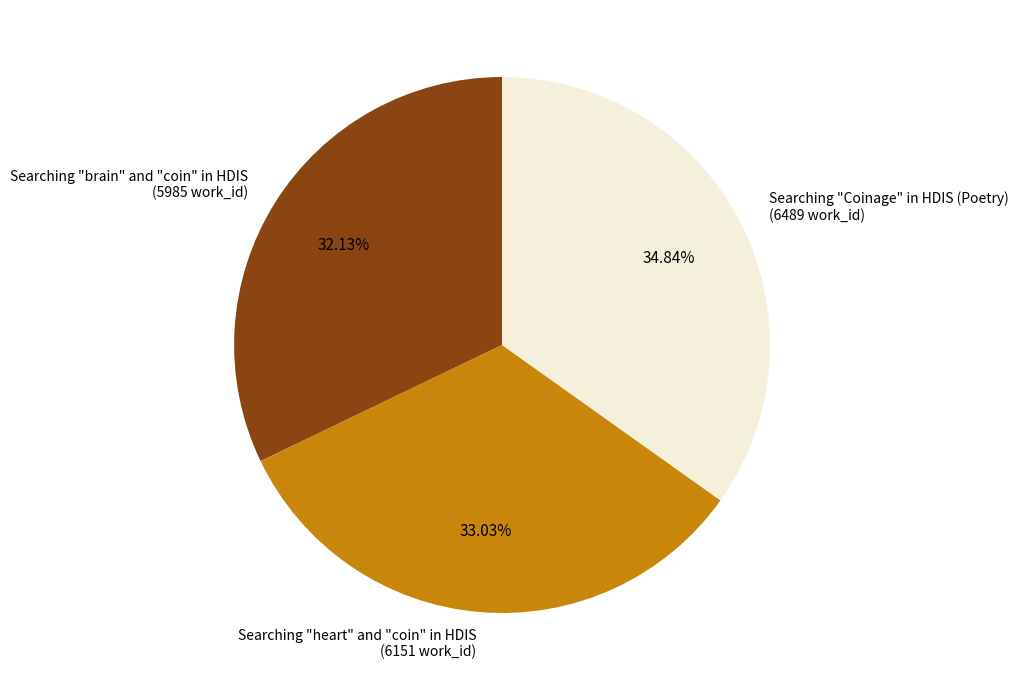

Which has a higher value, Searching "Coinage" in HDIS (Poetry) or Searching "heart" and "coin" in HDIS?

Searching "Coinage" in HDIS (Poetry)